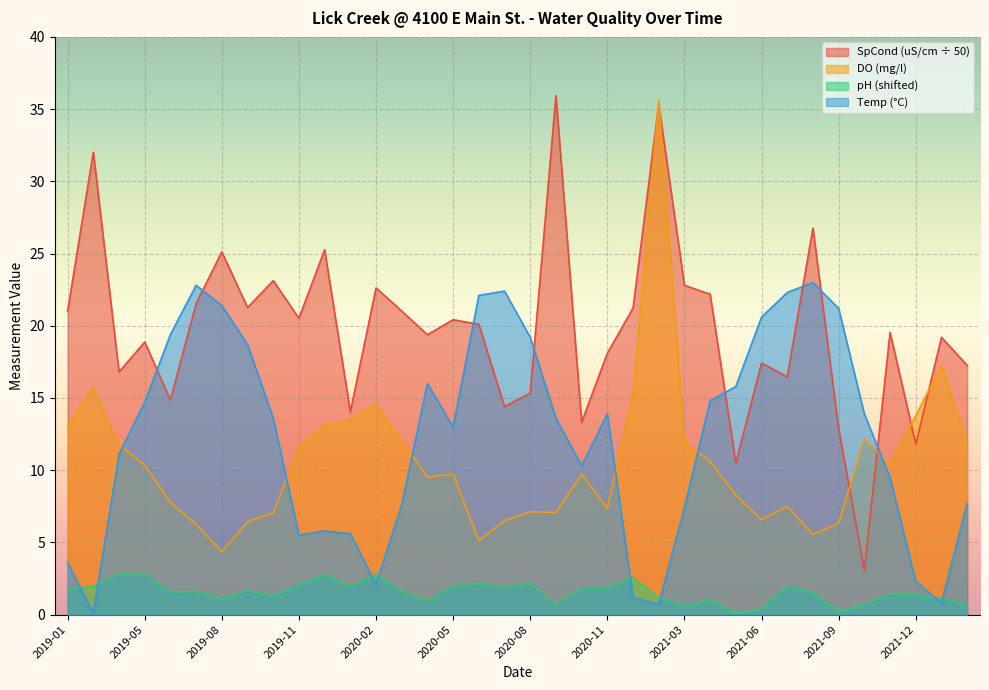

Between which two adjacent categories do Temp and pH first intersect?

2019-01 and 2019-03